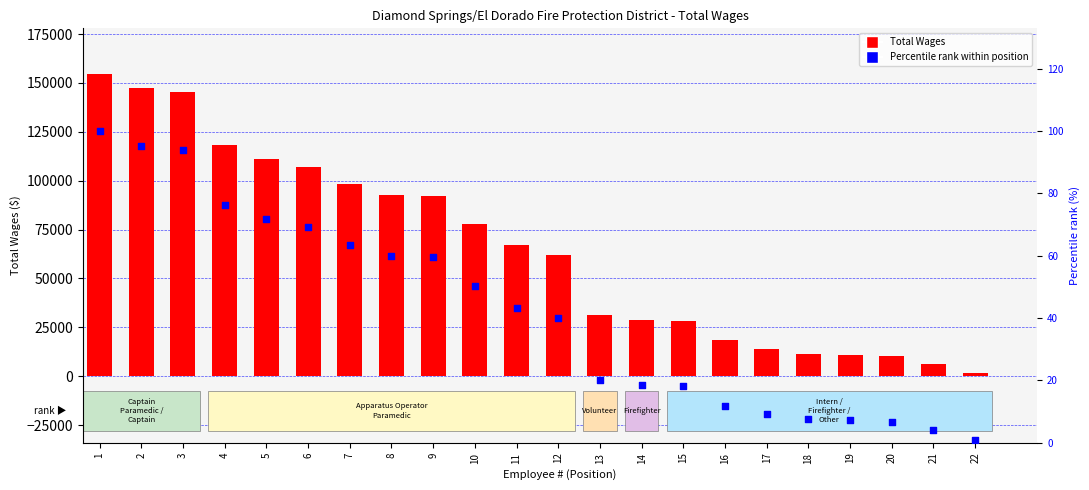

Which series has the largest Y range (max minus min)?

Total Wages